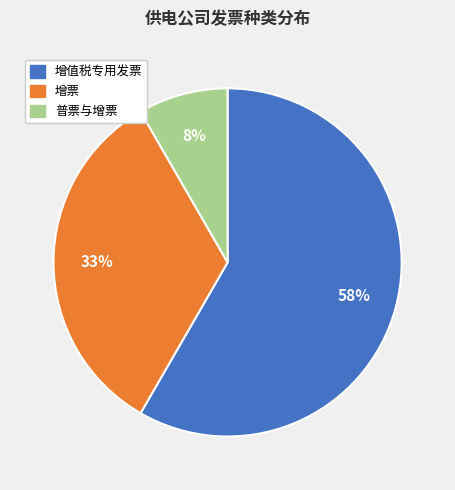

To the nearest percent, what is the combined percentage of 增值税专用发票 and 增票?

92%